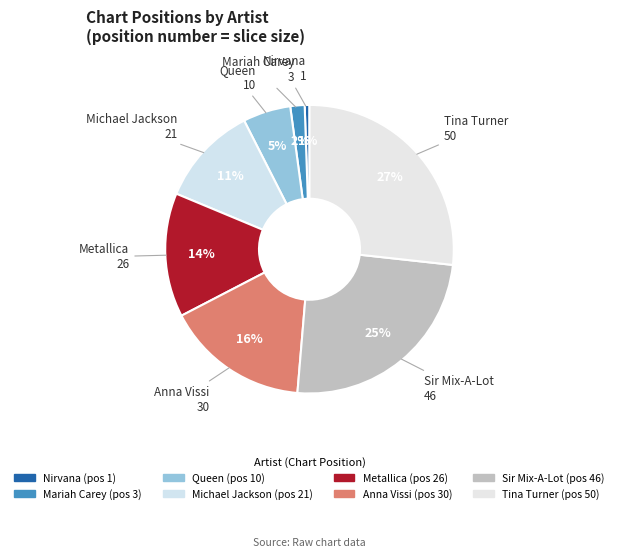

How many slices are in this pie chart?

8